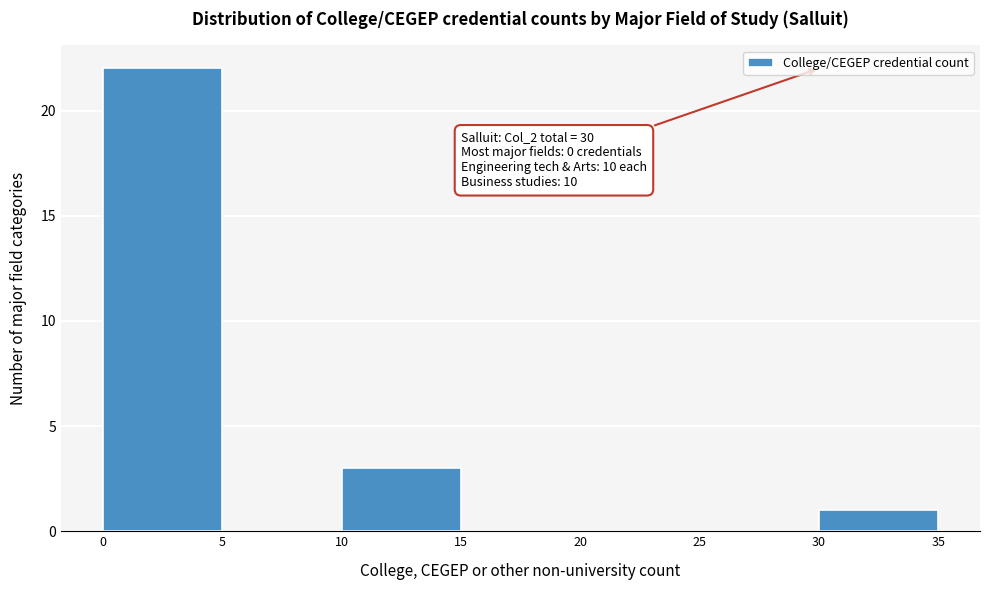

Over which range of the x-axis is the bar tallest?

0 to 5